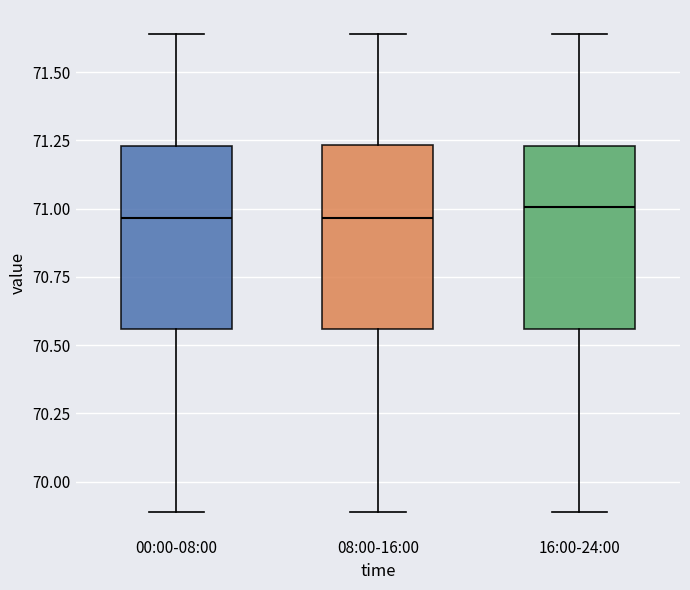

Reading left to right, transcribe this box plot: for each box, give where its median line is, the range the box spans, and where its two whiskers end, as read against the y-axis. The values are not printed on the chart, so give them approximately, as read against the axis.

00:00-08:00: median 70.95, box 70.55 to 71.25, whiskers 69.90 to 71.65
08:00-16:00: median 70.95, box 70.55 to 71.25, whiskers 69.90 to 71.65
16:00-24:00: median 71.00, box 70.55 to 71.25, whiskers 69.90 to 71.65